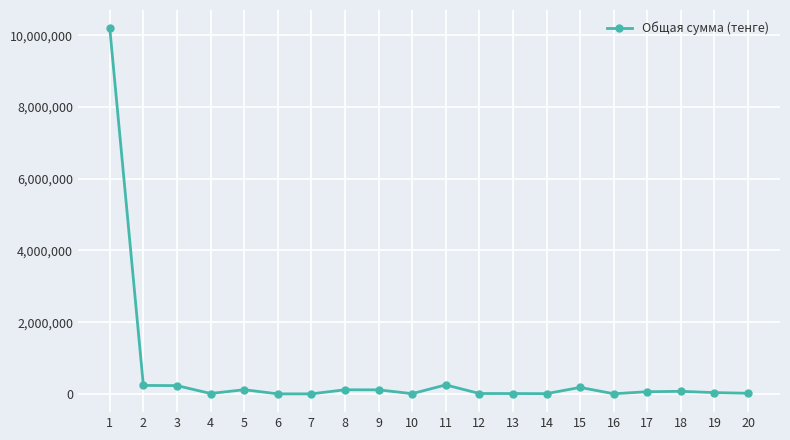

What is the greatest value displayed?

10200000